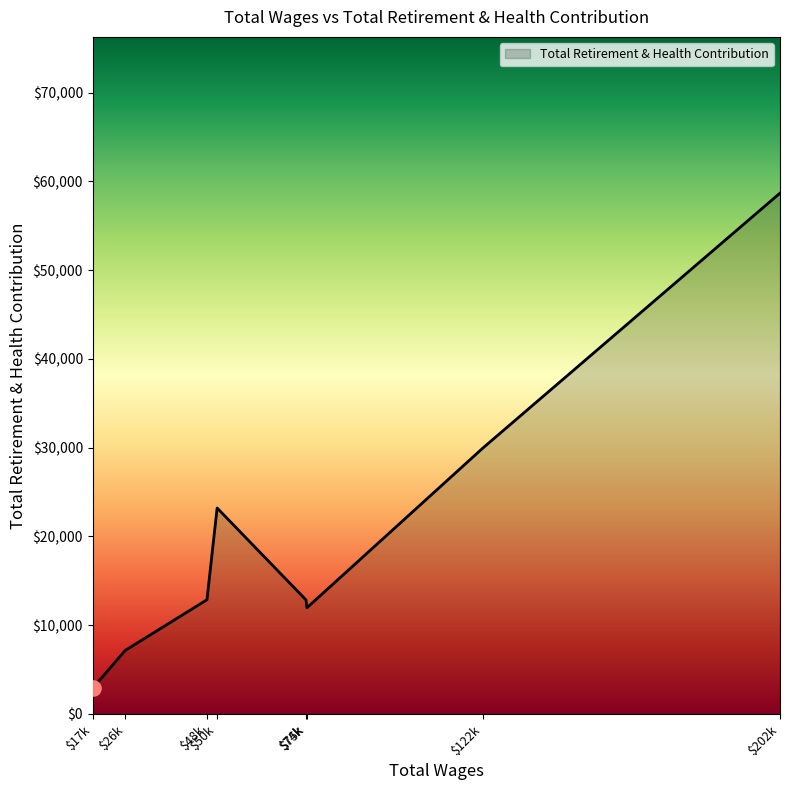

What is the smallest value displayed?

2888